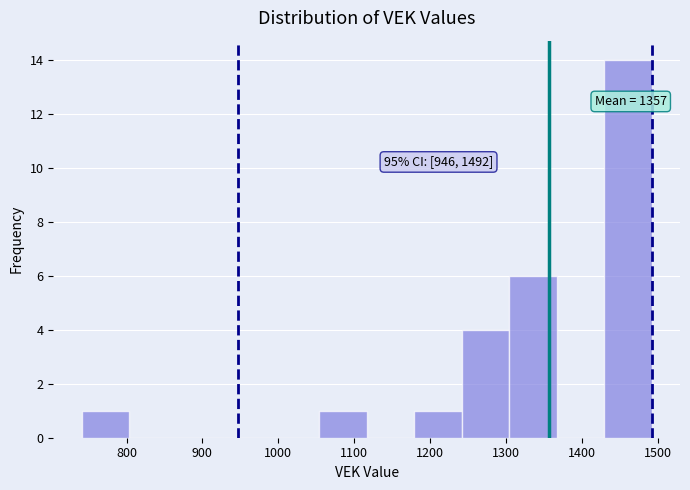

Which range on the x-axis has the tallest bar?

1430 to 1490